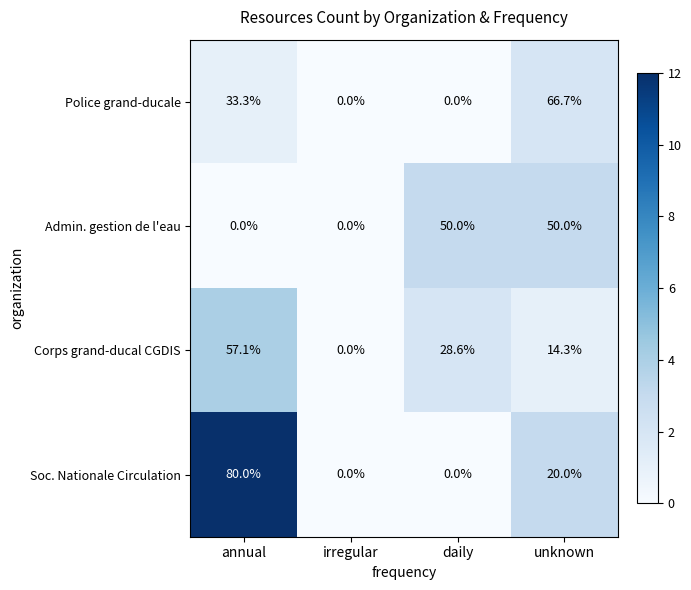

At how many categories does at least one series exceed 7?

3